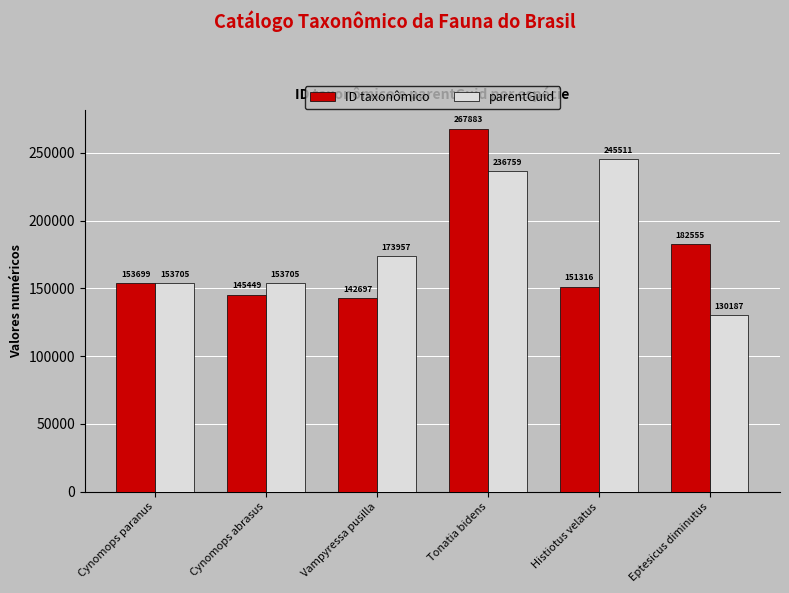

At Cynomops abrasus, list the series in order from largest to smallest.

parentGuid, ID taxonômico